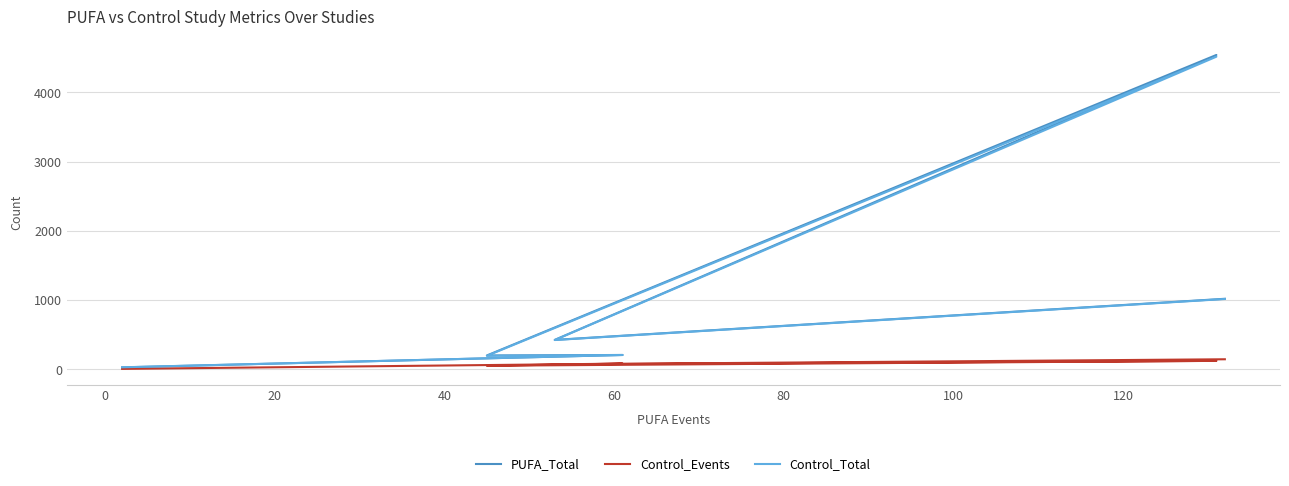

True or false: PUFA_Total and Control_Total intersect in this chart.

False